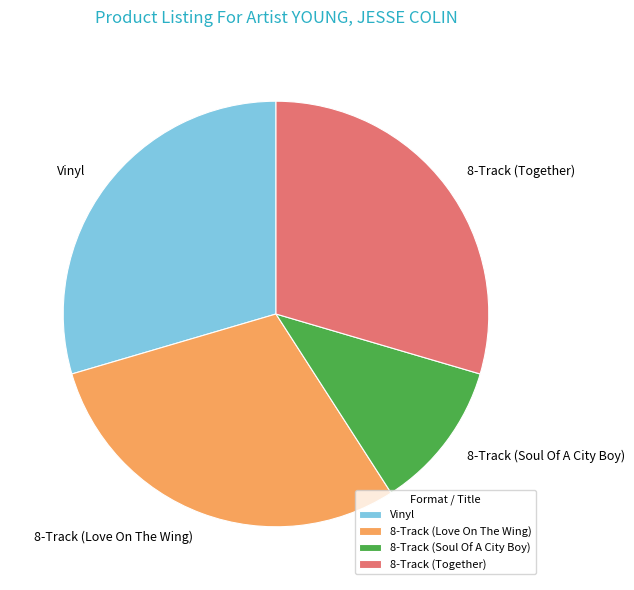

Between 8-Track (Soul Of A City Boy) and 8-Track (Together), which is larger?

8-Track (Together)